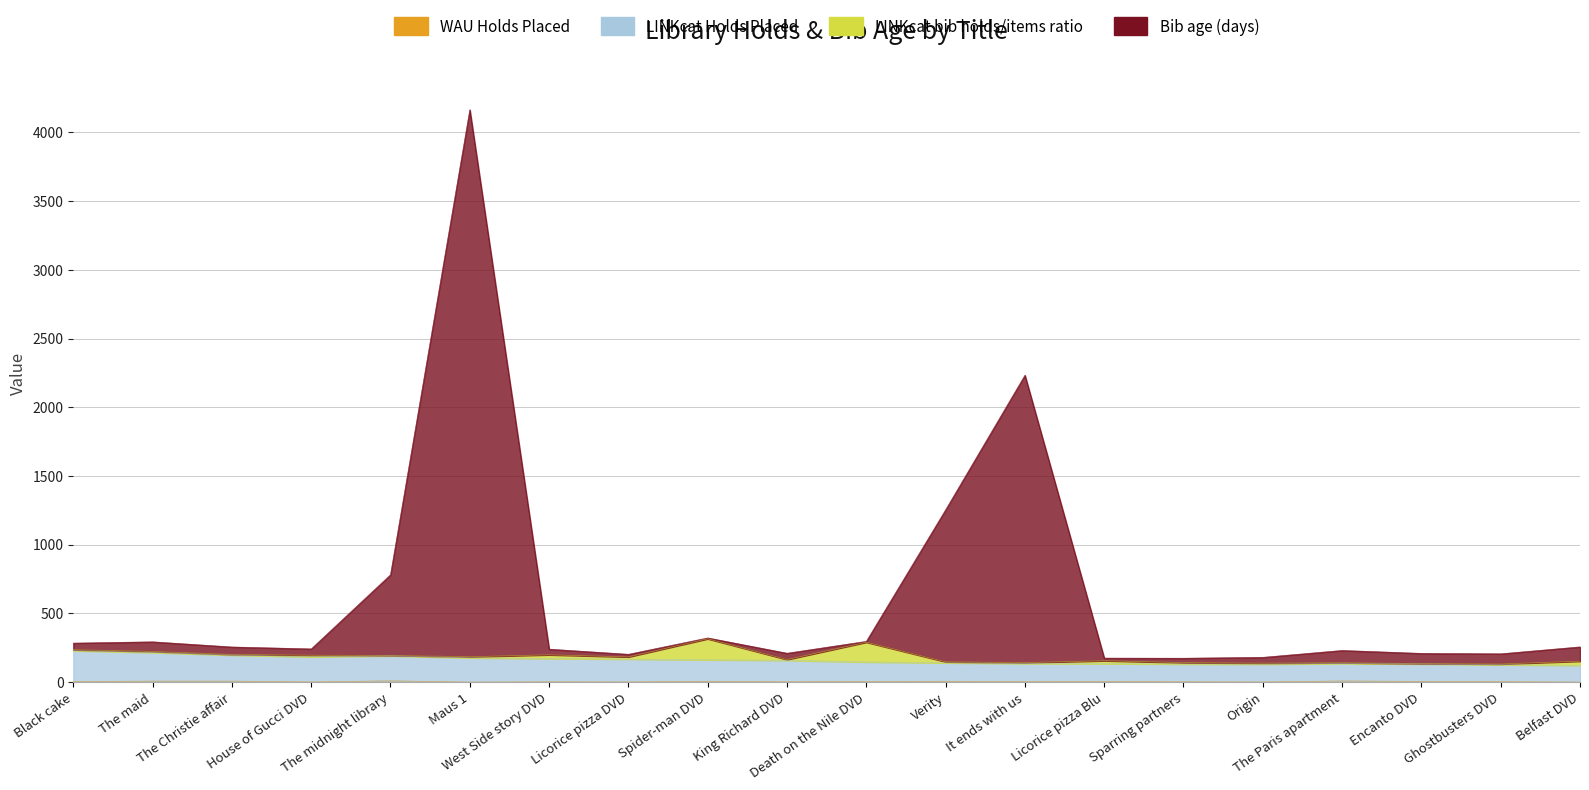

What is the average value of the LINKcat Holds Placed series?

159.8